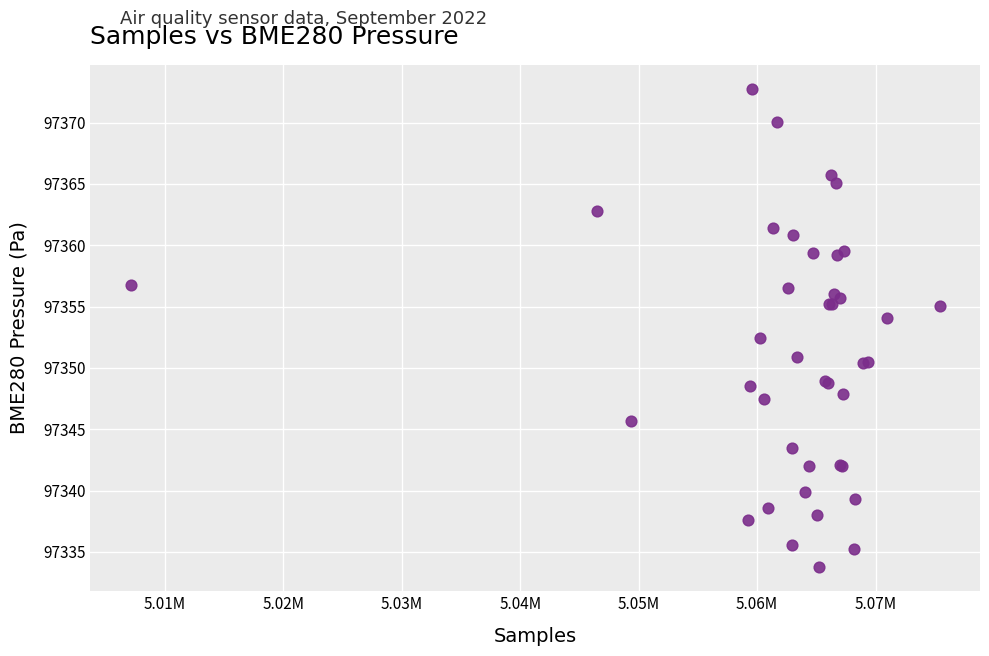

What Y value in the scatter plot is closest to 97353?

97352.4